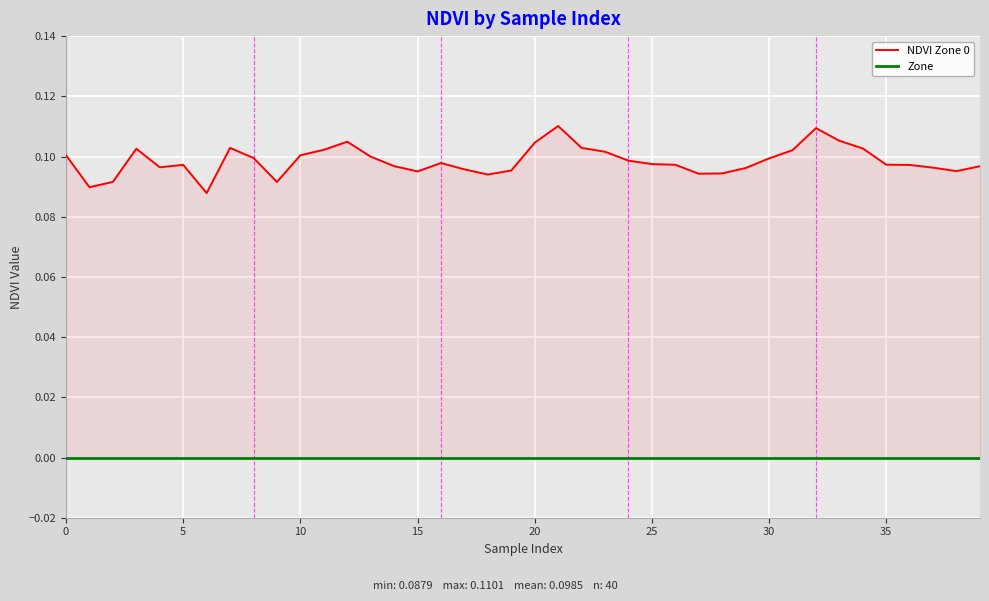

What is the label of the 11th point from the left?

10